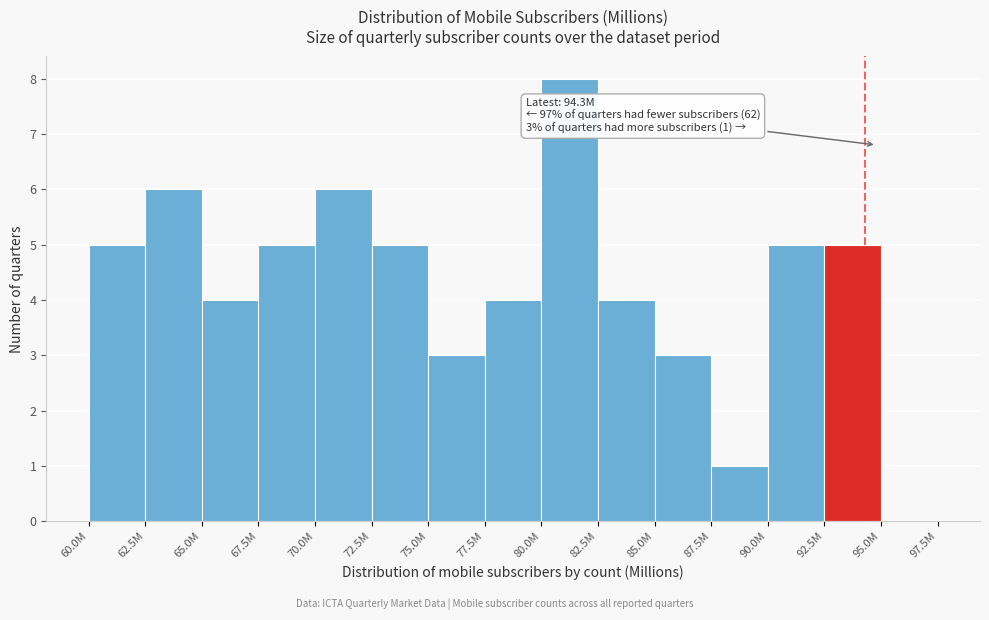

Reading left to right, what are all the values shown in this chart?

60.0M=5	62.5M=6	65.0M=4	67.5M=5	70.0M=6	72.5M=5	75.0M=3	77.5M=4	80.0M=8	82.5M=4	85.0M=3	87.5M=1	90.0M=5	92.5M=5	95.0M=0